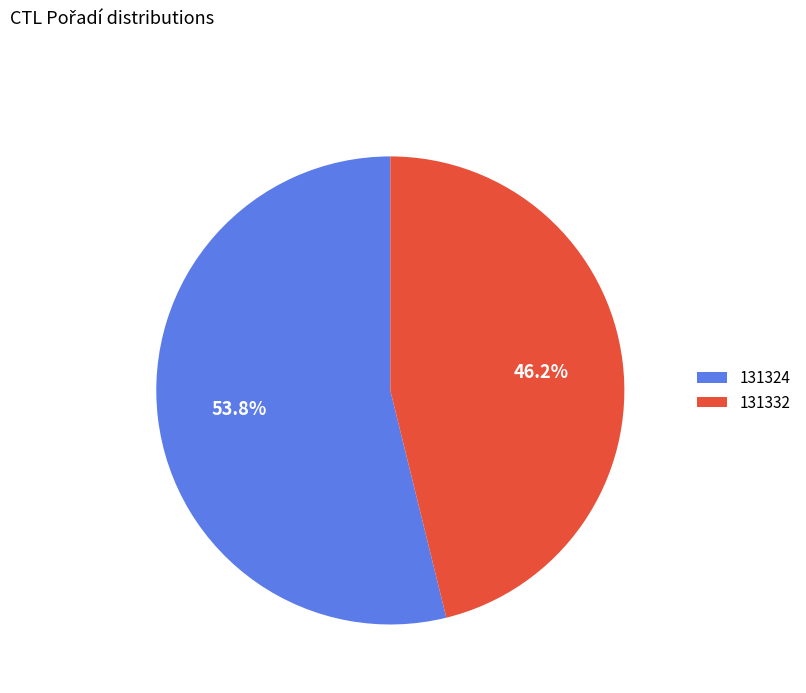

Which category has the smallest portion of the pie?

131332